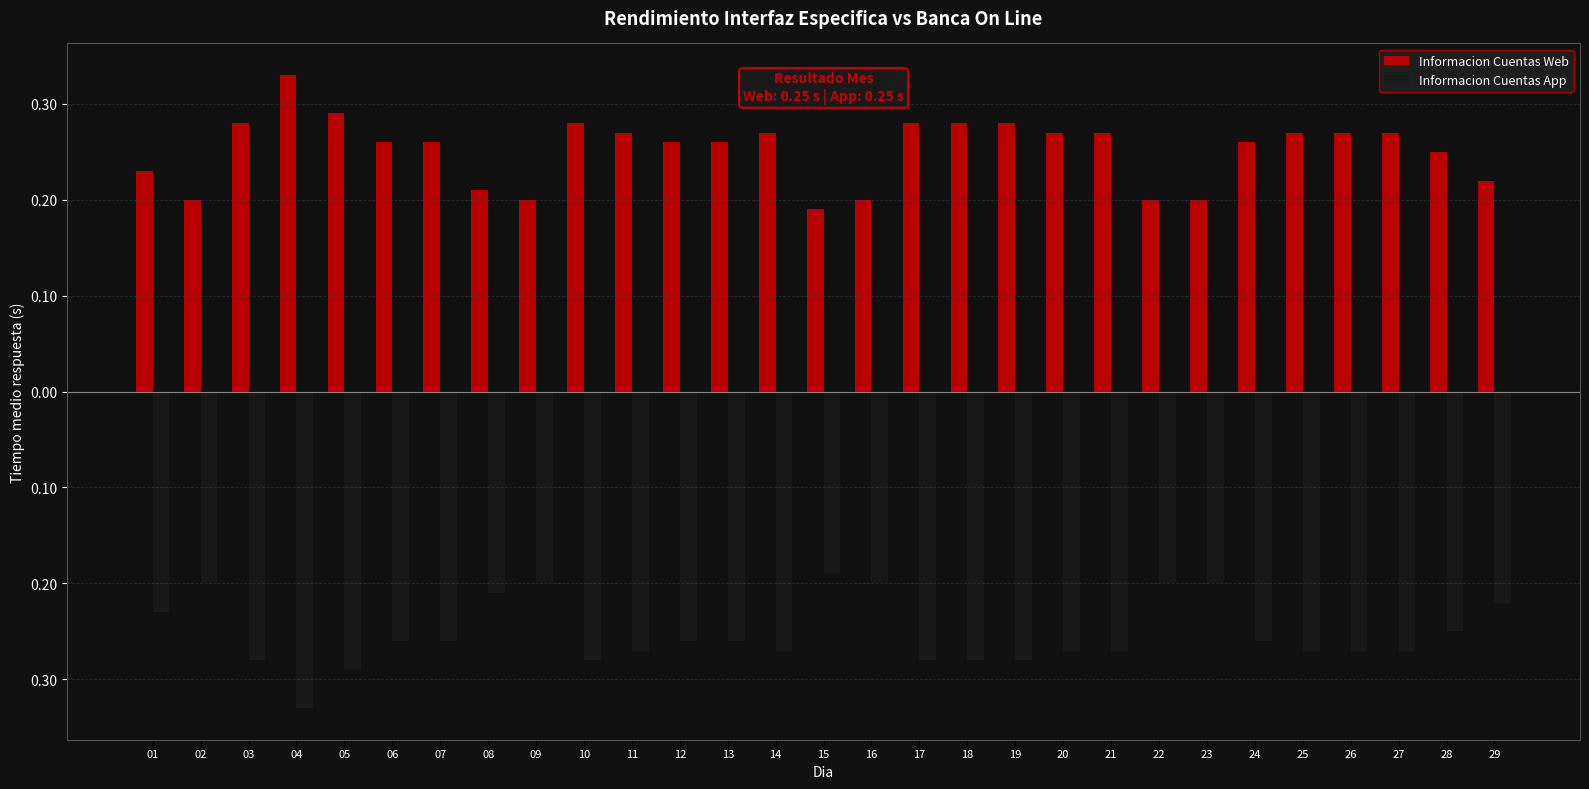

Rank the series by their average value, from highest to lowest.

Informacion Cuentas Web, Informacion Cuentas App